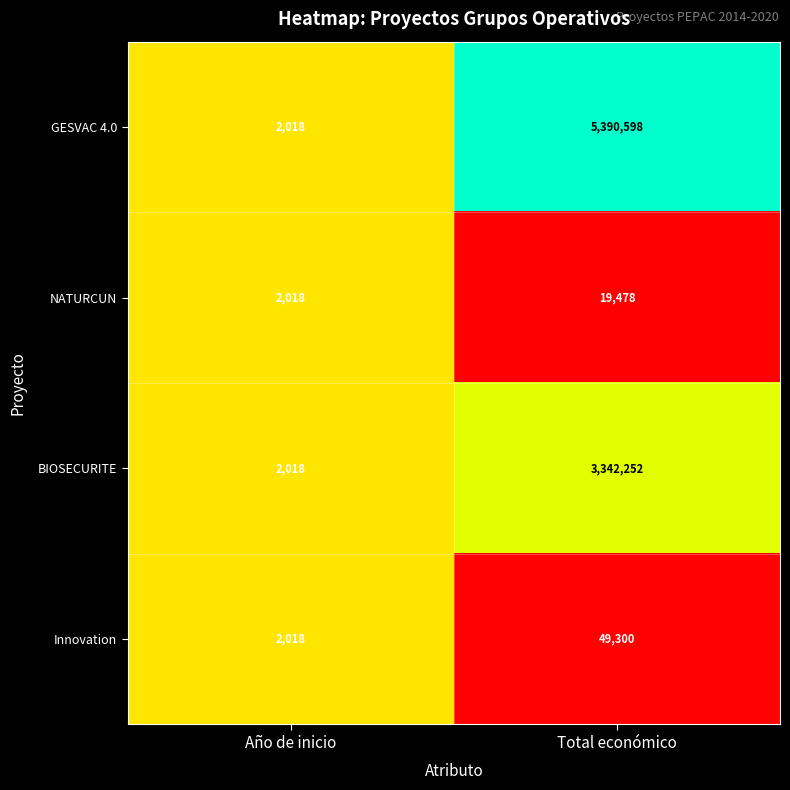

Which series has the largest total across all categories?

GESVAC 4.0